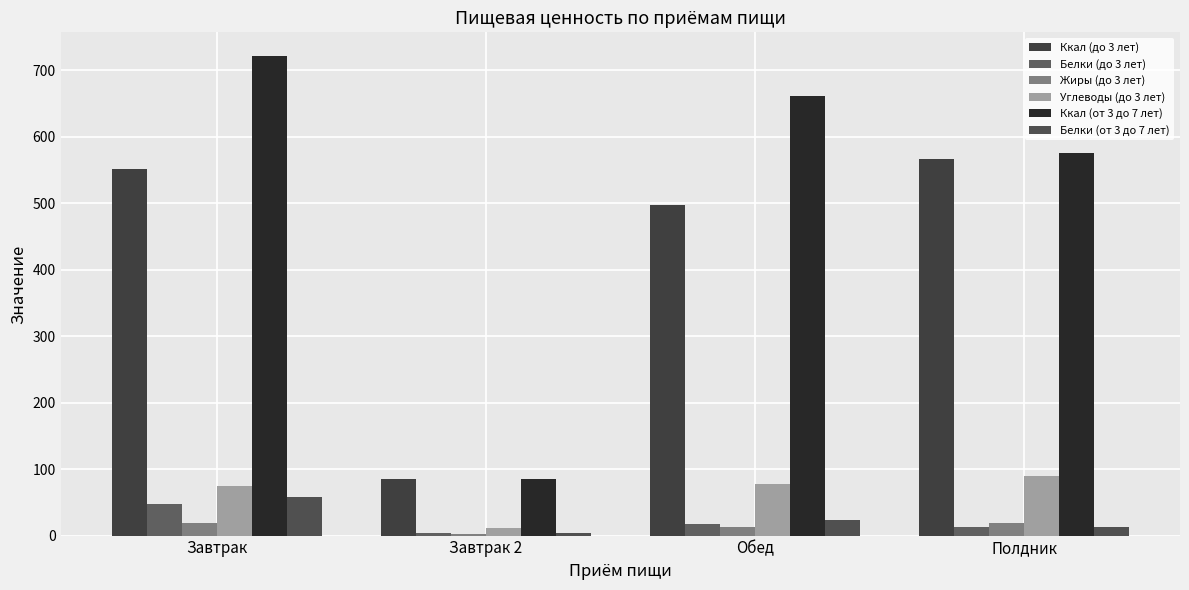

Which series has the largest total across all categories?

Ккал (от 3 до 7 лет)